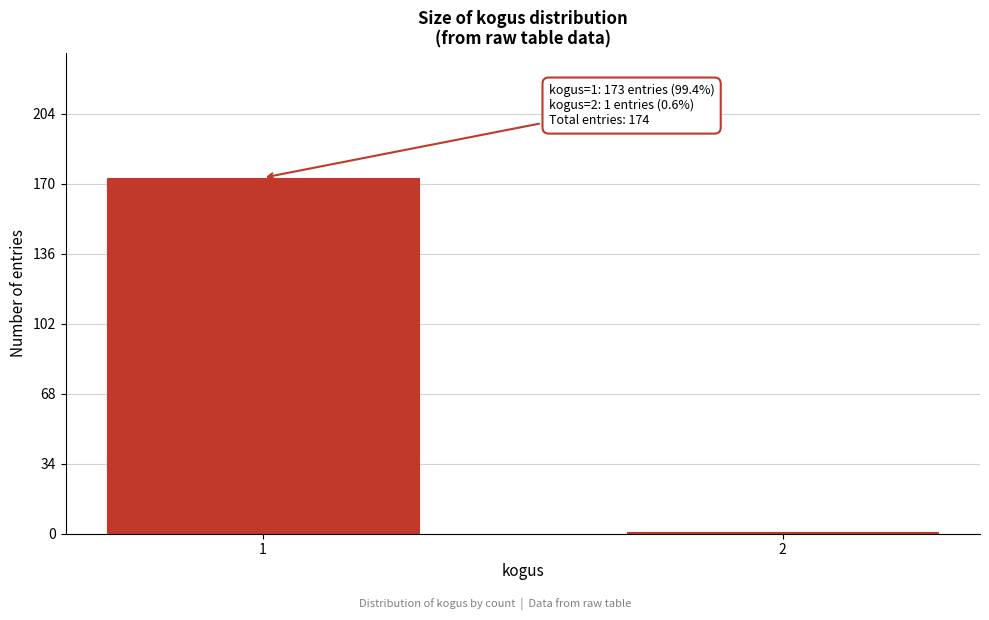

Reading right to left, extract all data points from this chart.

2=1	1=173